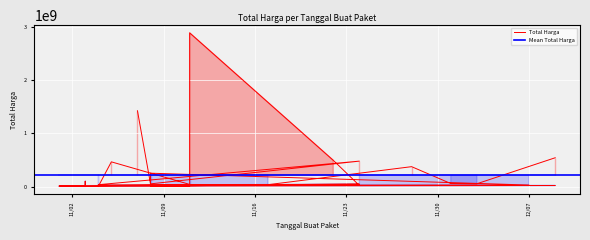

Where is the data nearest to the value 1446100000?

2021-11-07